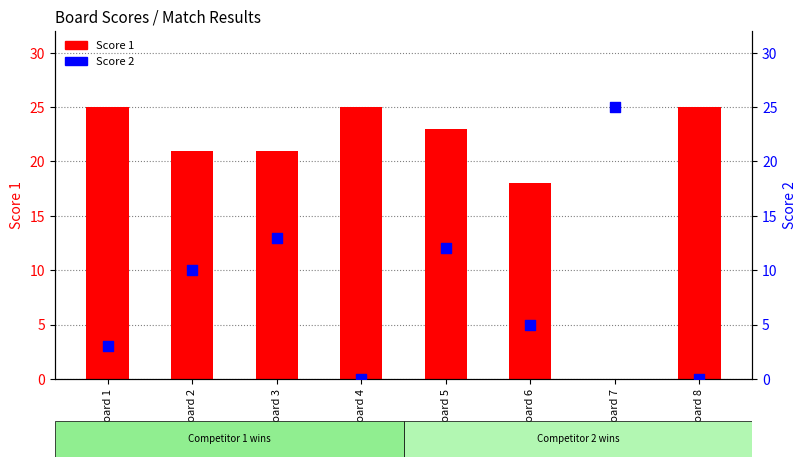

Which series contains the highest Y value?

Score 1